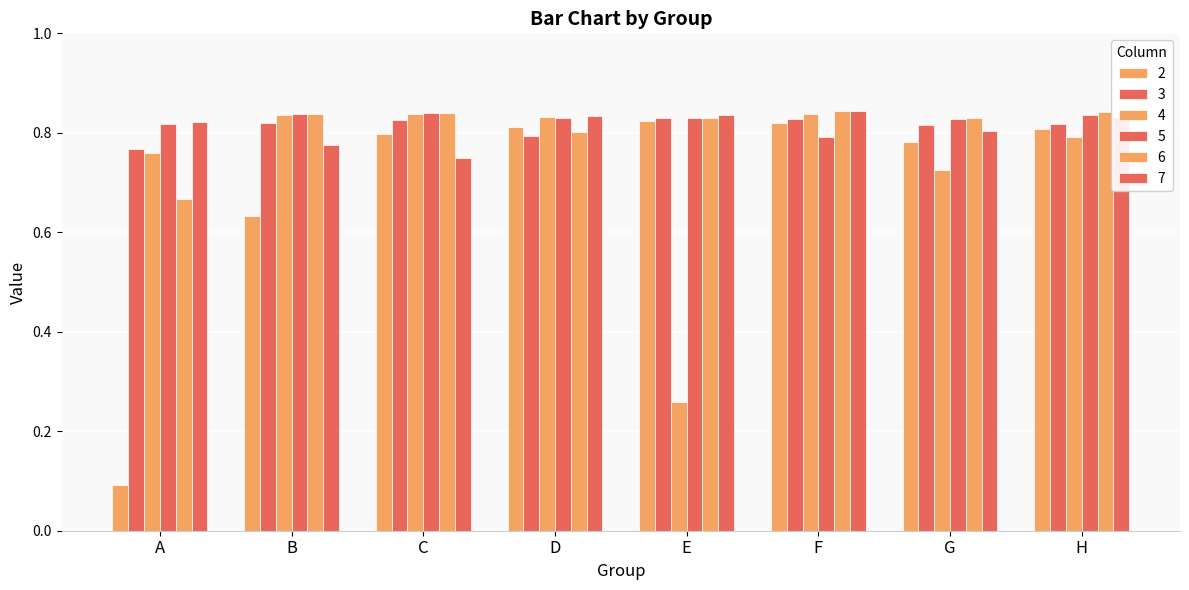

Reading left to right, list all the values displayed in this chart.

2: A=0.1	B=0.6	C=0.8	D=0.8	E=0.8	F=0.8	G=0.8	H=0.8
3: A=0.8	B=0.8	C=0.8	D=0.8	E=0.8	F=0.8	G=0.8	H=0.8
4: A=0.8	B=0.8	C=0.8	D=0.8	E=0.3	F=0.8	G=0.7	H=0.8
5: A=0.8	B=0.8	C=0.8	D=0.8	E=0.8	F=0.8	G=0.8	H=0.8
6: A=0.7	B=0.8	C=0.8	D=0.8	E=0.8	F=0.8	G=0.8	H=0.8
7: A=0.8	B=0.8	C=0.8	D=0.8	E=0.8	F=0.8	G=0.8	H=0.8